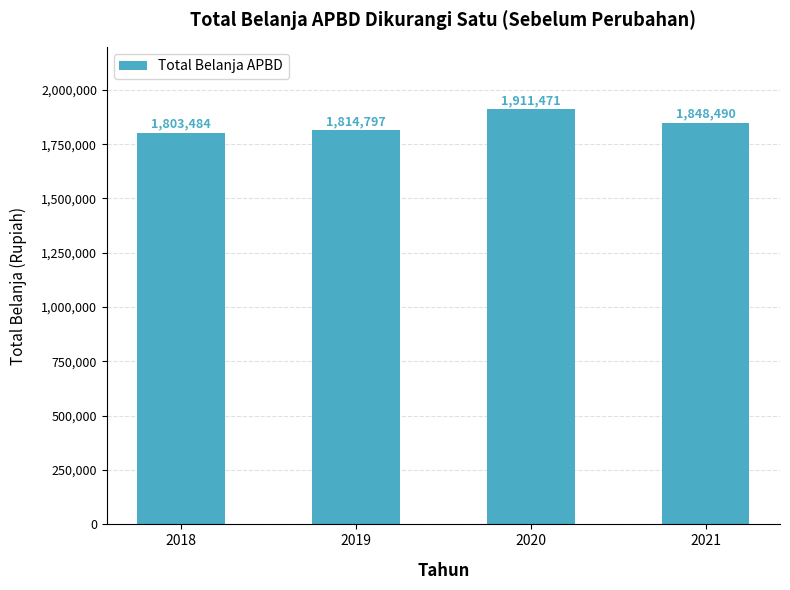

True or false: the data shows 1911471 at 2020.

True